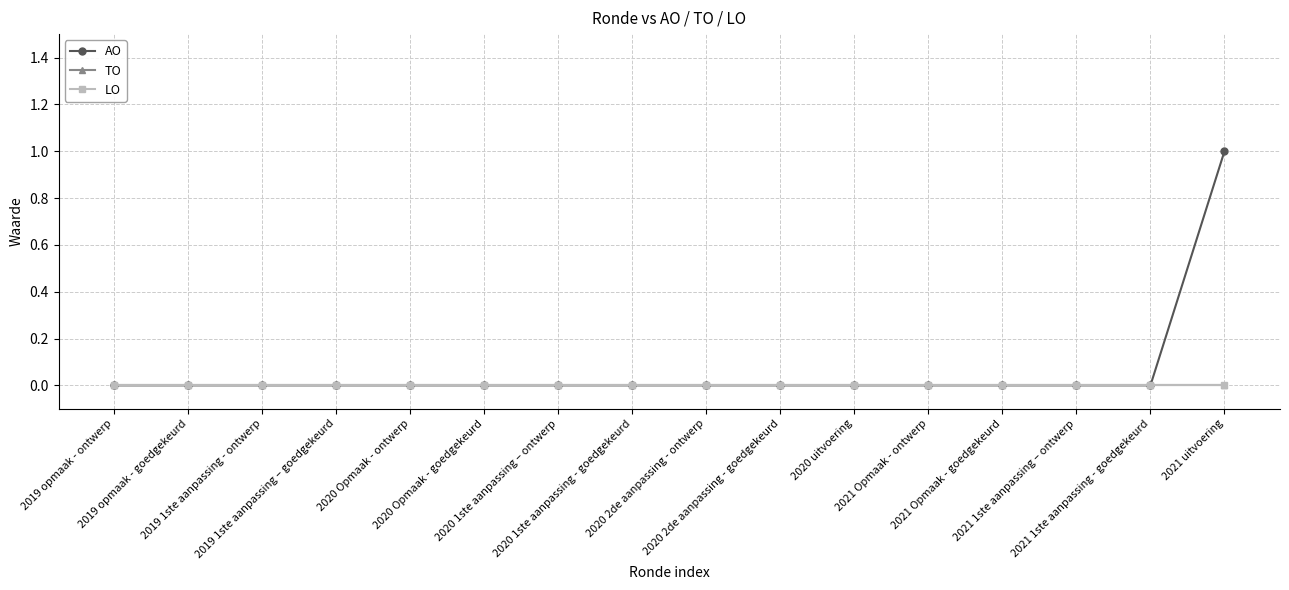

Does the chart have visible grid lines?

Yes